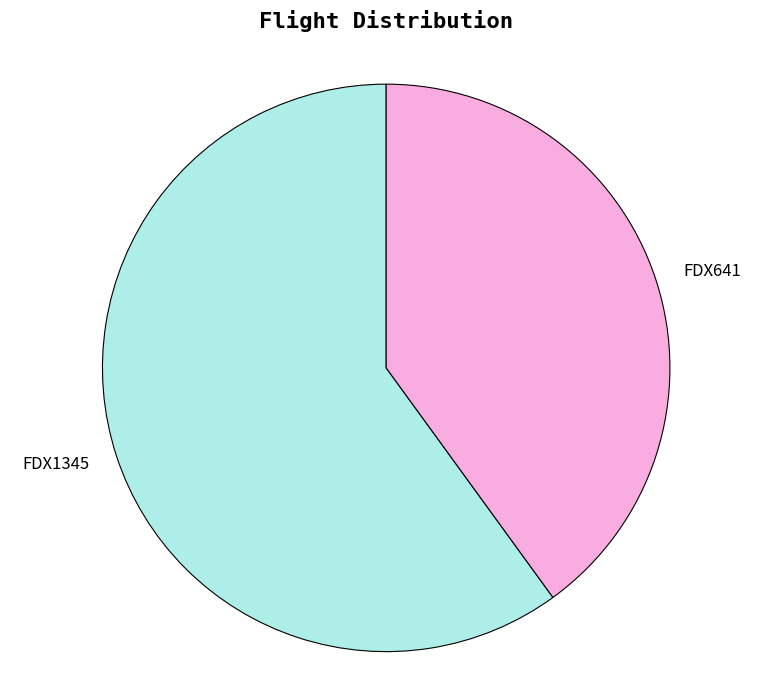

Which has a higher value, FDX1345 or FDX641?

FDX1345